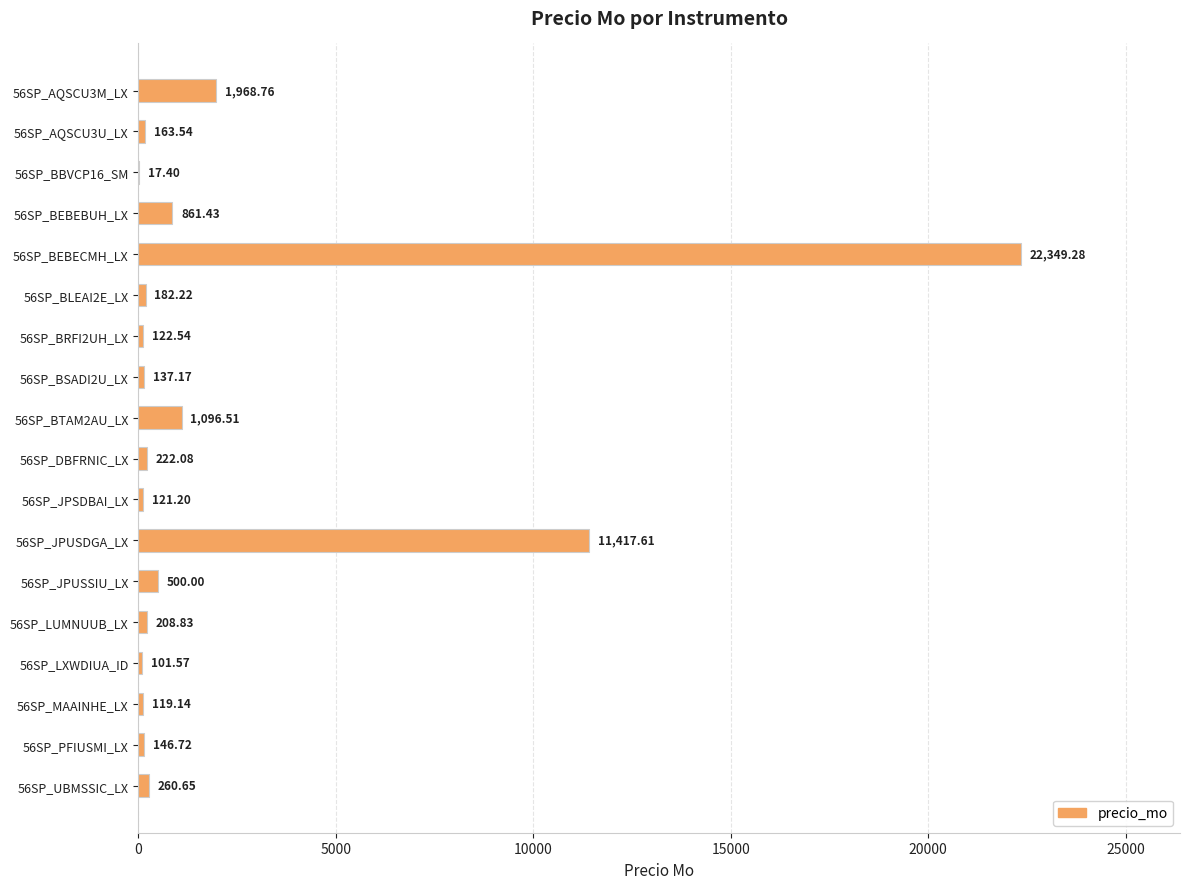

Between 56SP_MAAINHE_LX and 56SP_BLEAI2E_LX, which is larger?

56SP_BLEAI2E_LX